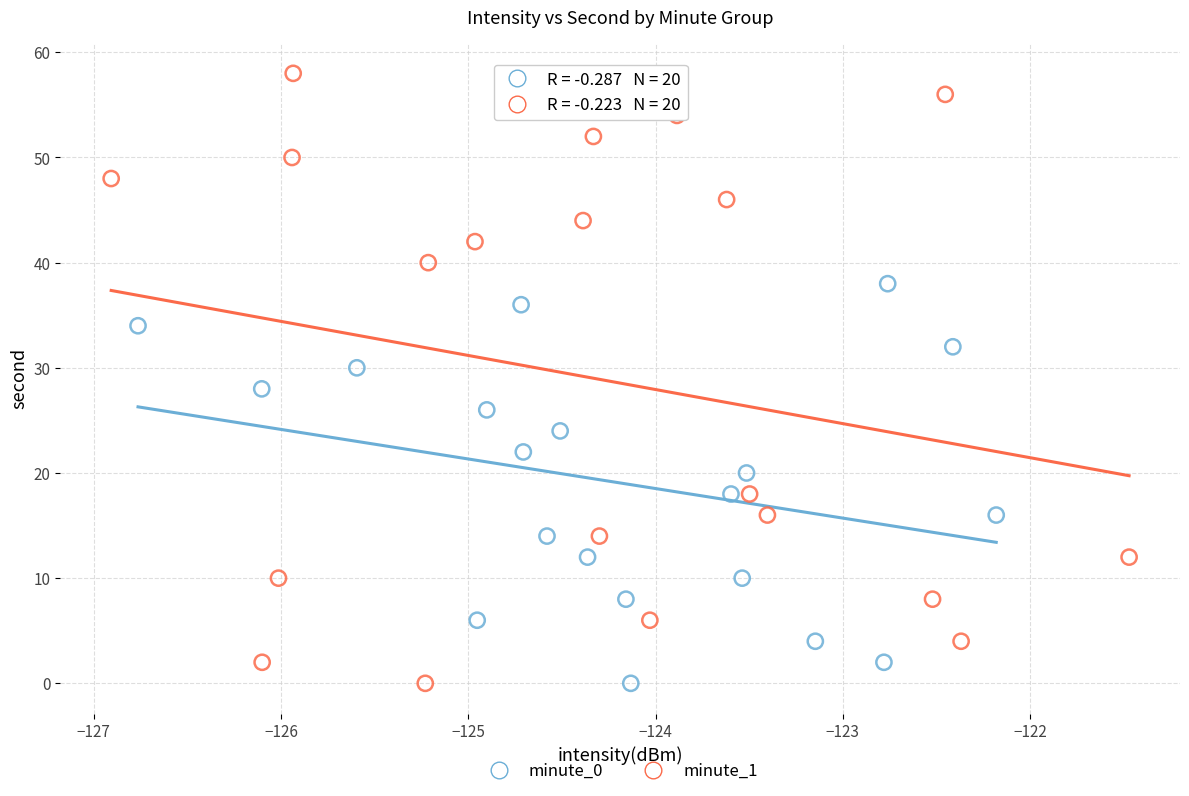

Which series has the largest Y range (max minus min)?

minute_1